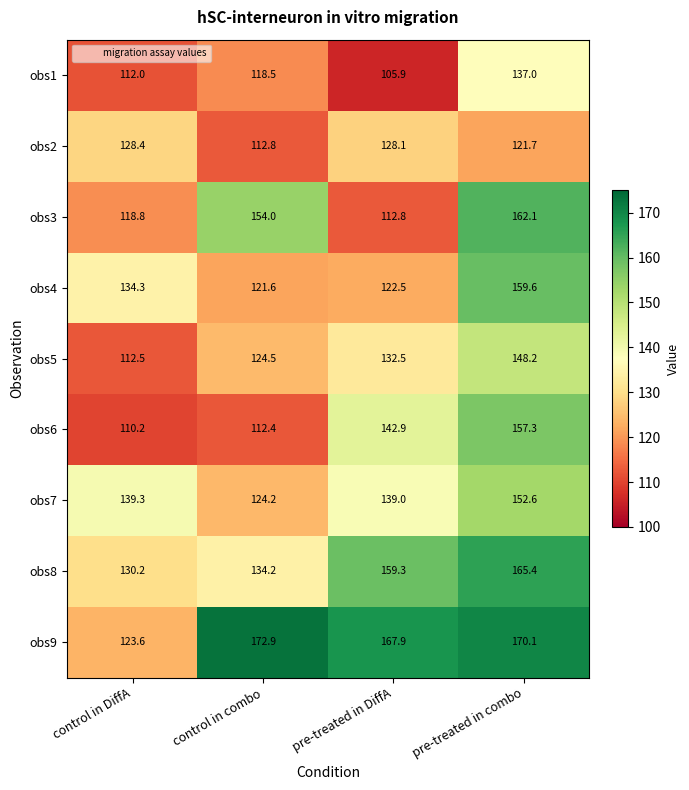

What is the difference between the highest and lowest values at pre-treated in combo?

48.4